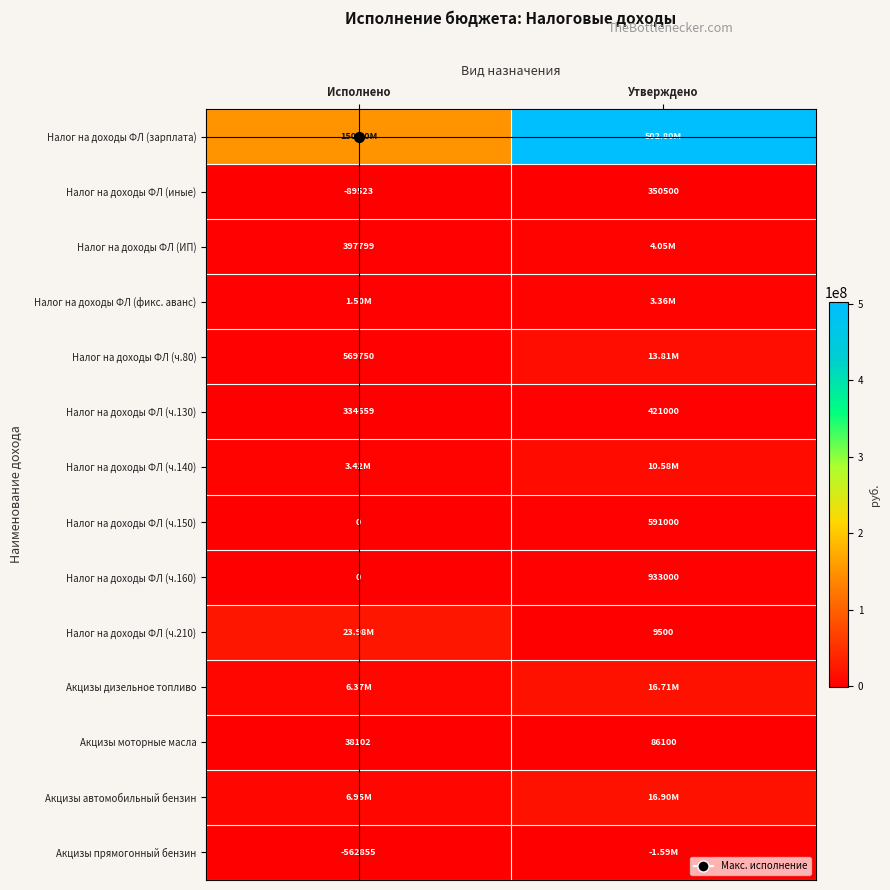

At how many categories does at least one series exceed 158217034?

1